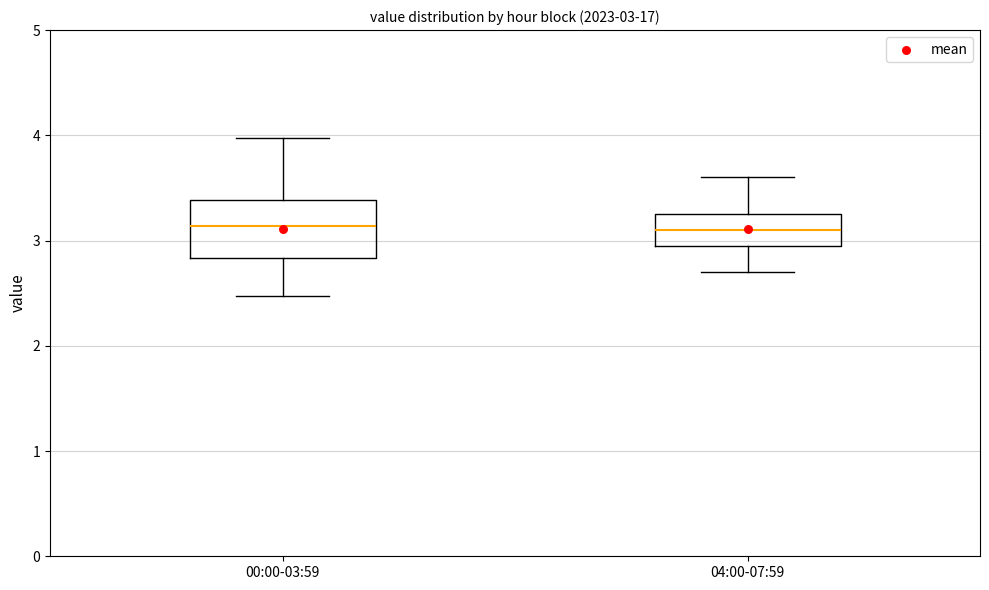

Comparing the boxes themselves (not the whiskers), which one is the tallest?

00:00-03:59